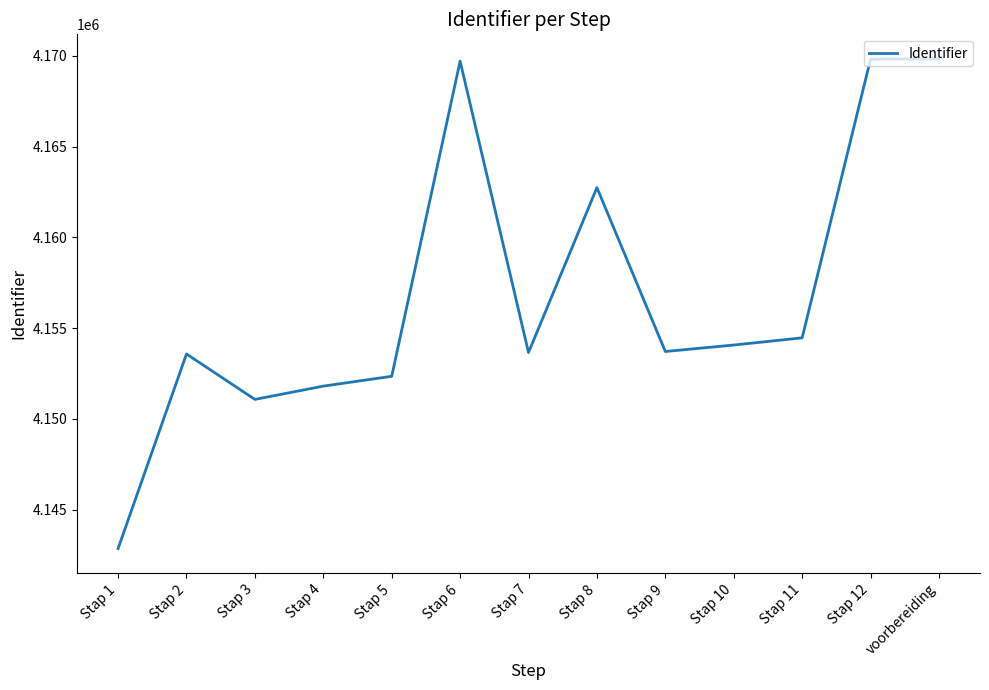

Does the chart have visible grid lines?

No